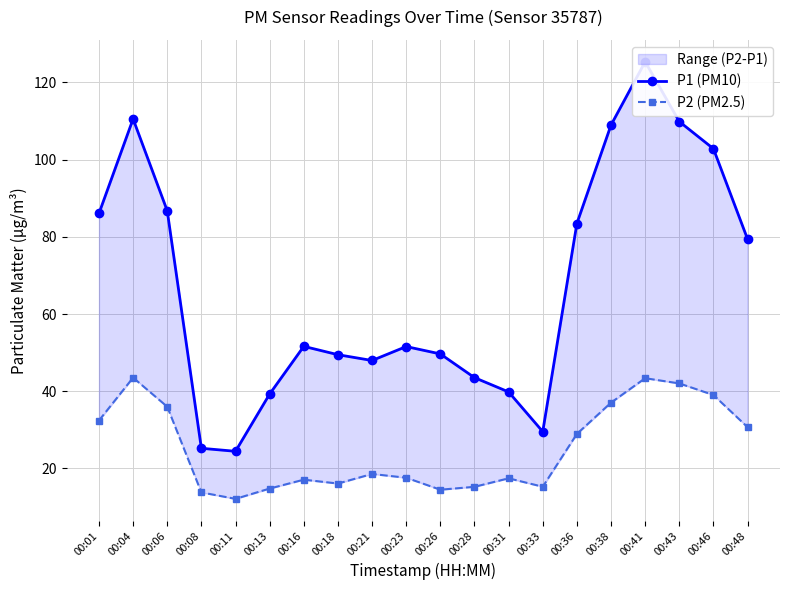

What is the sum of the P1 (PM10) values at 00:33 and 00:36?

113.0